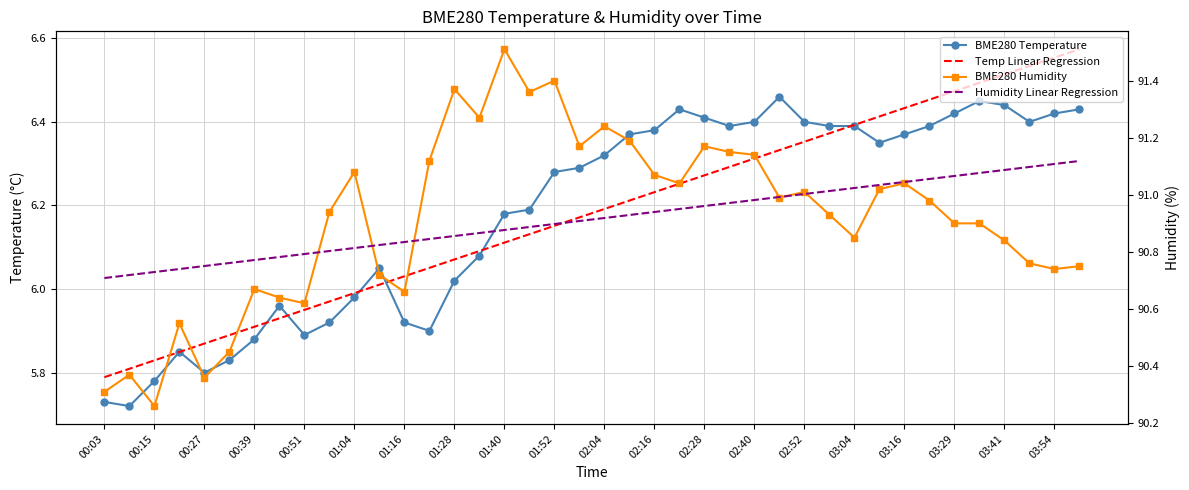

True or false: Humidity Linear Regression and BME280 Humidity cross at least once.

True